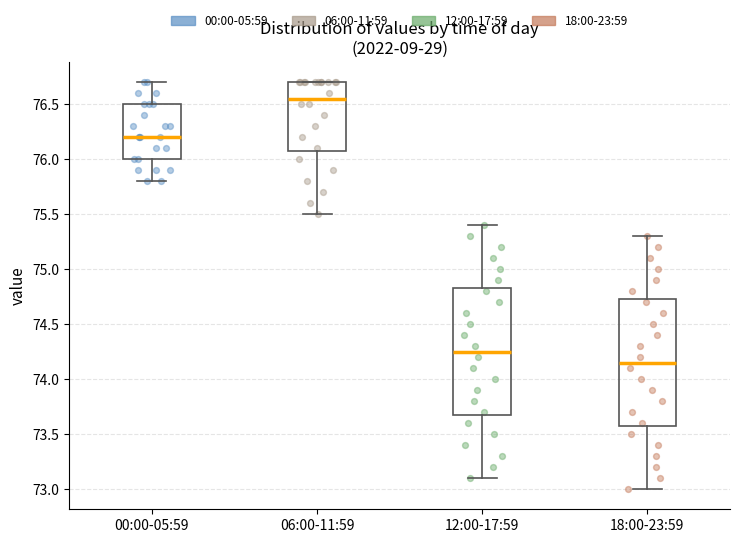

Which box's median line is the lowest?

18:00-23:59